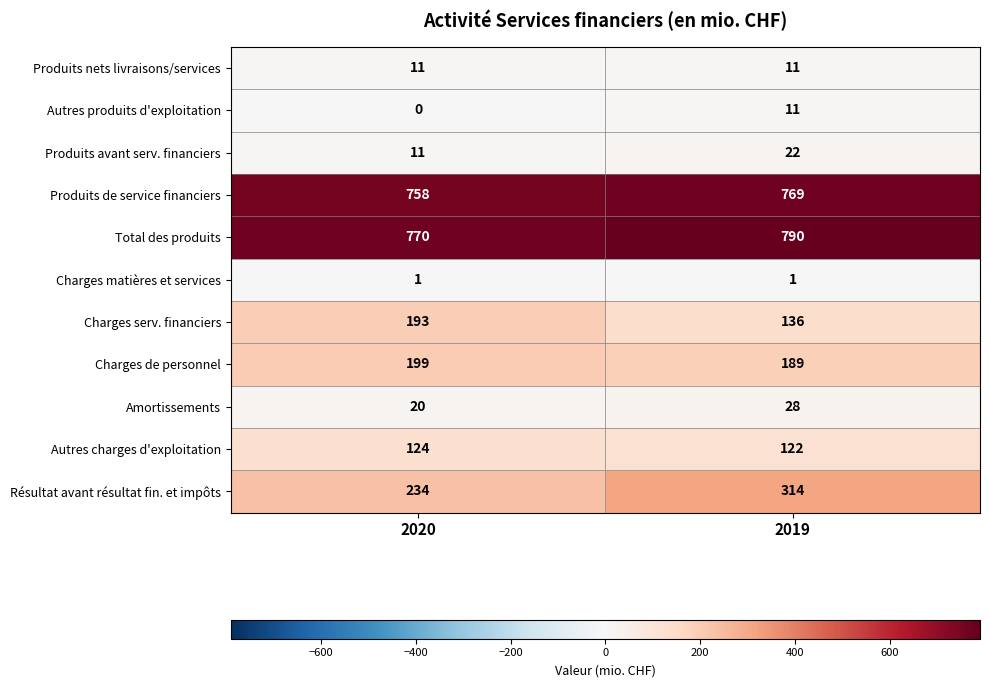

Between 2020 and 2019, which series saw the biggest shift?

Résultat avant résultat fin. et impôts